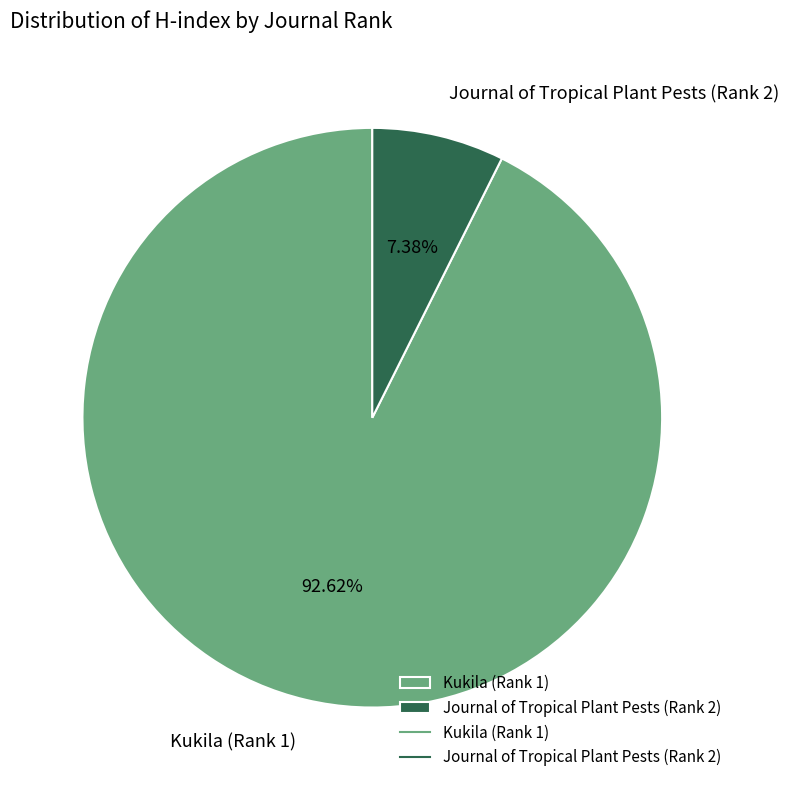

Which category accounts for the majority?

Kukila (Rank 1)